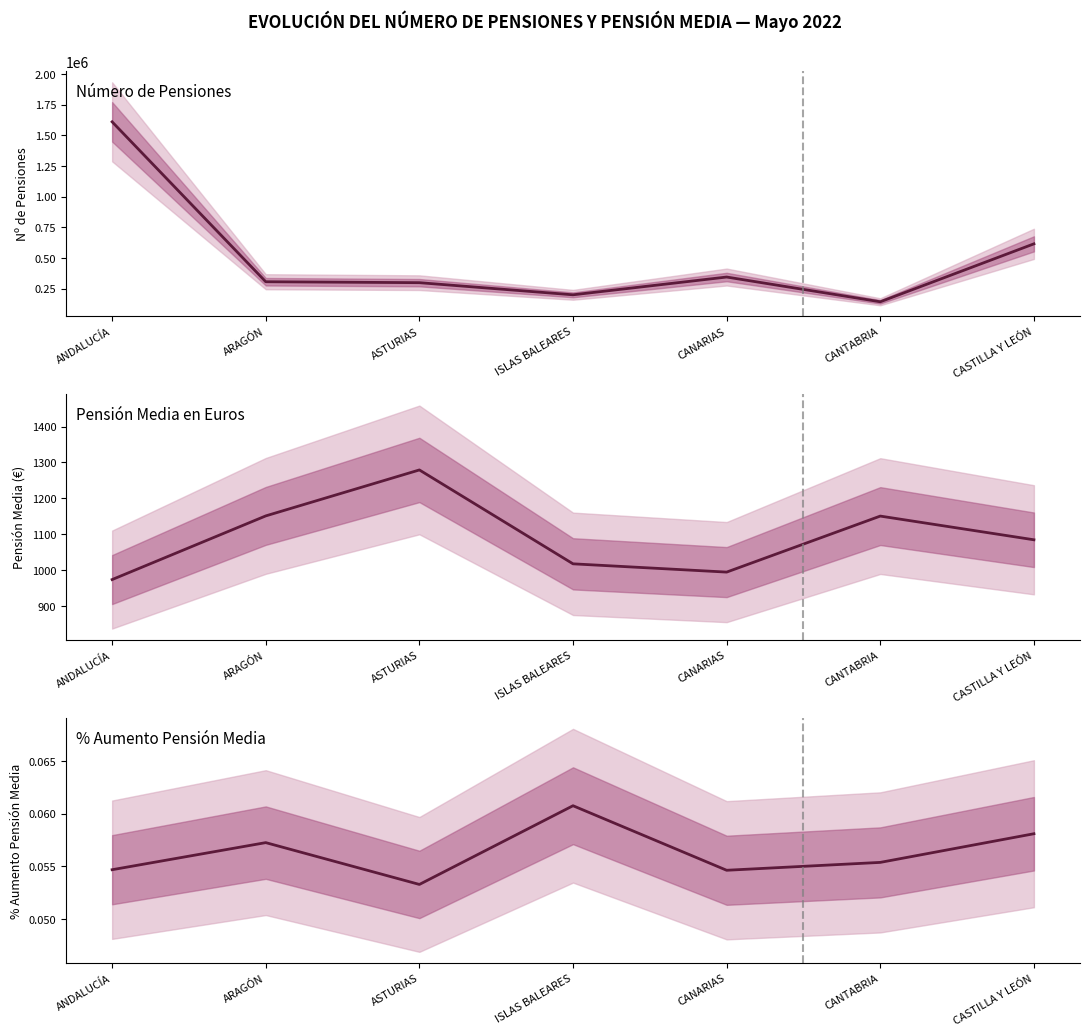

What is the label of the 6th point from the right?

ARAGÓN